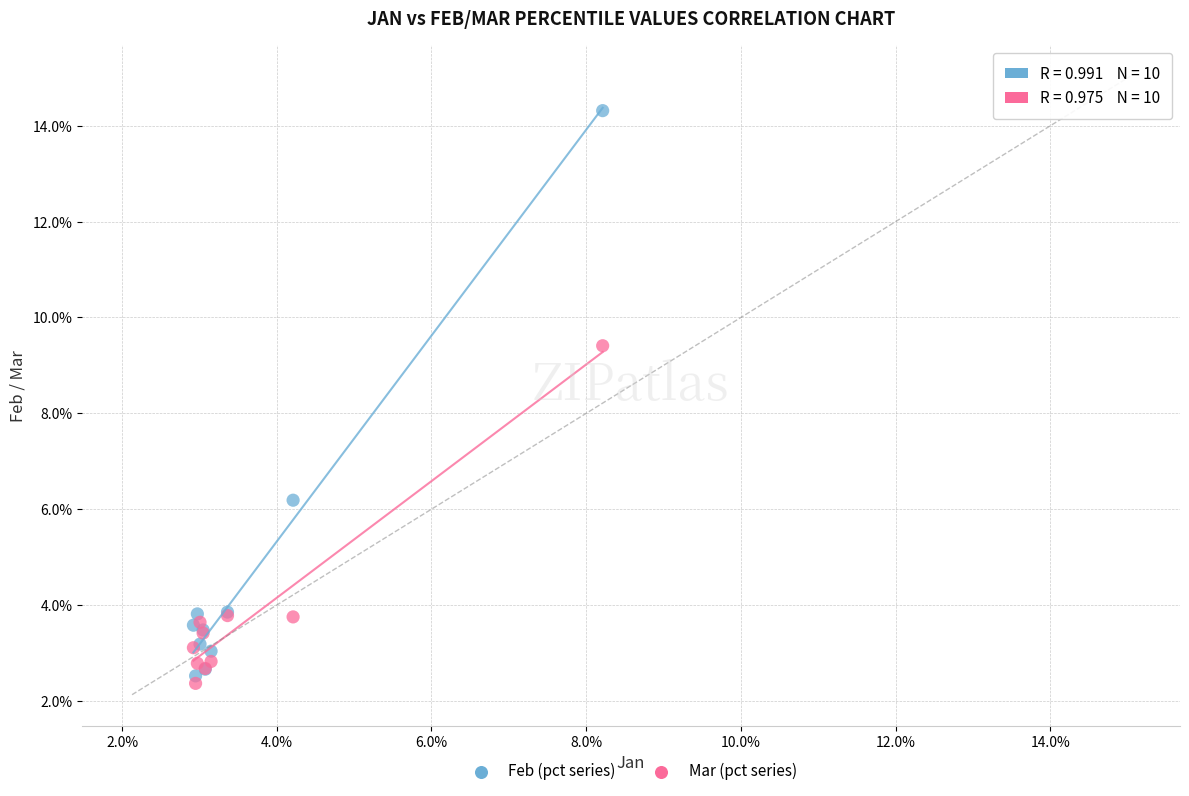

Which series contains the highest Y value?

Feb (pct series)